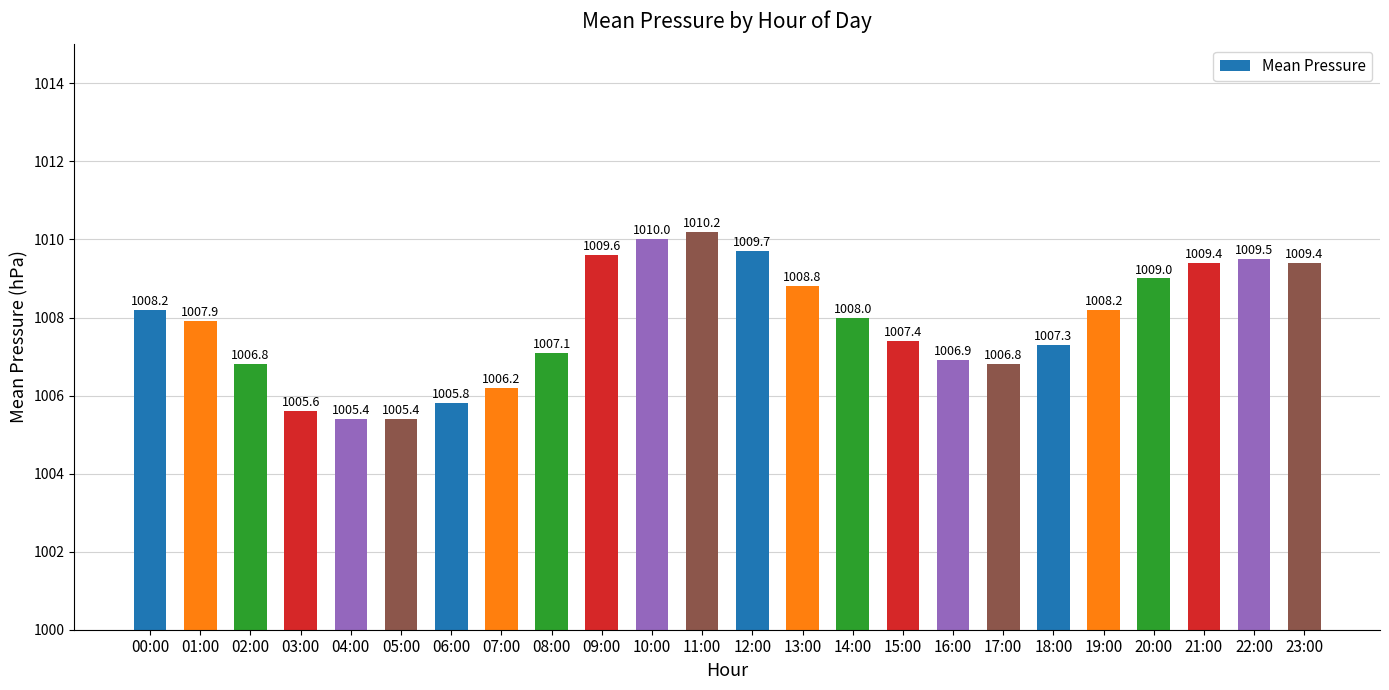

Reading right to left, what are all the values shown in this chart?

23:00=1009.4	22:00=1009.5	21:00=1009.4	20:00=1009.0	19:00=1008.2	18:00=1007.3	17:00=1006.8	16:00=1006.9	15:00=1007.4	14:00=1008.0	13:00=1008.8	12:00=1009.7	11:00=1010.2	10:00=1010.0	09:00=1009.6	08:00=1007.1	07:00=1006.2	06:00=1005.8	05:00=1005.4	04:00=1005.4	03:00=1005.6	02:00=1006.8	01:00=1007.9	00:00=1008.2